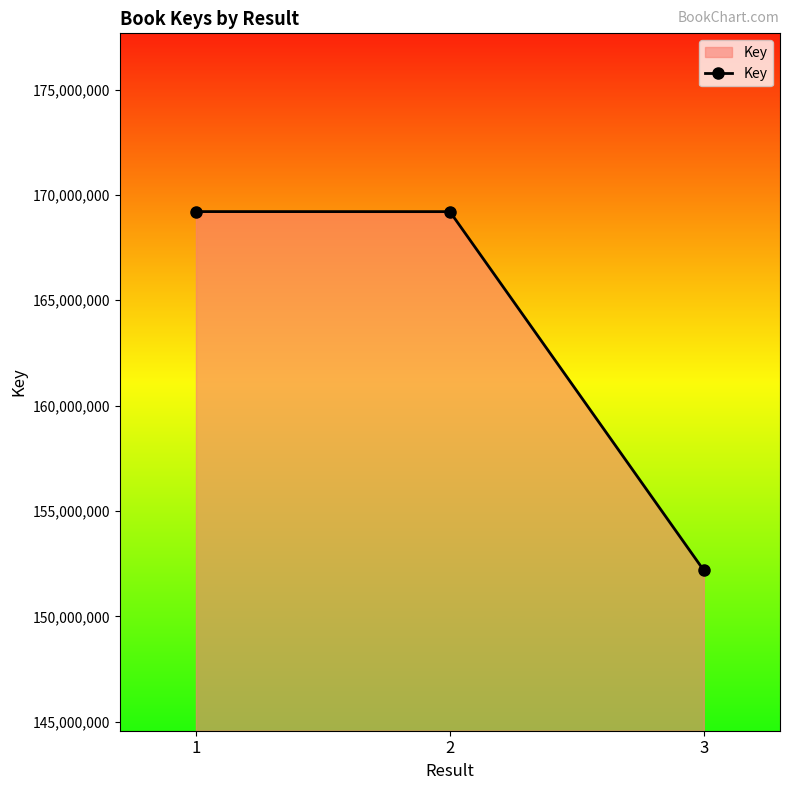

The value at 1 is 258979910. True or false?

False